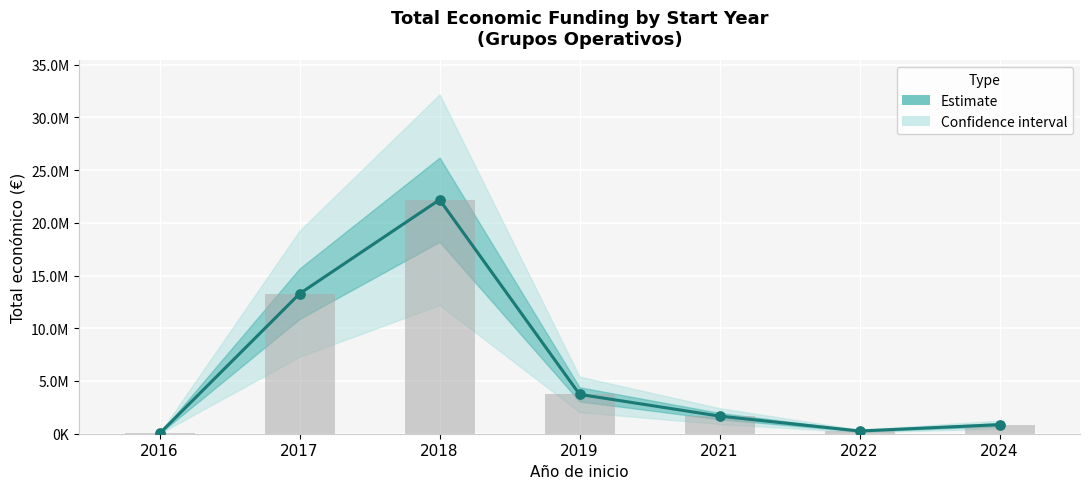

Which has a higher value, 2017 or 2021?

2017